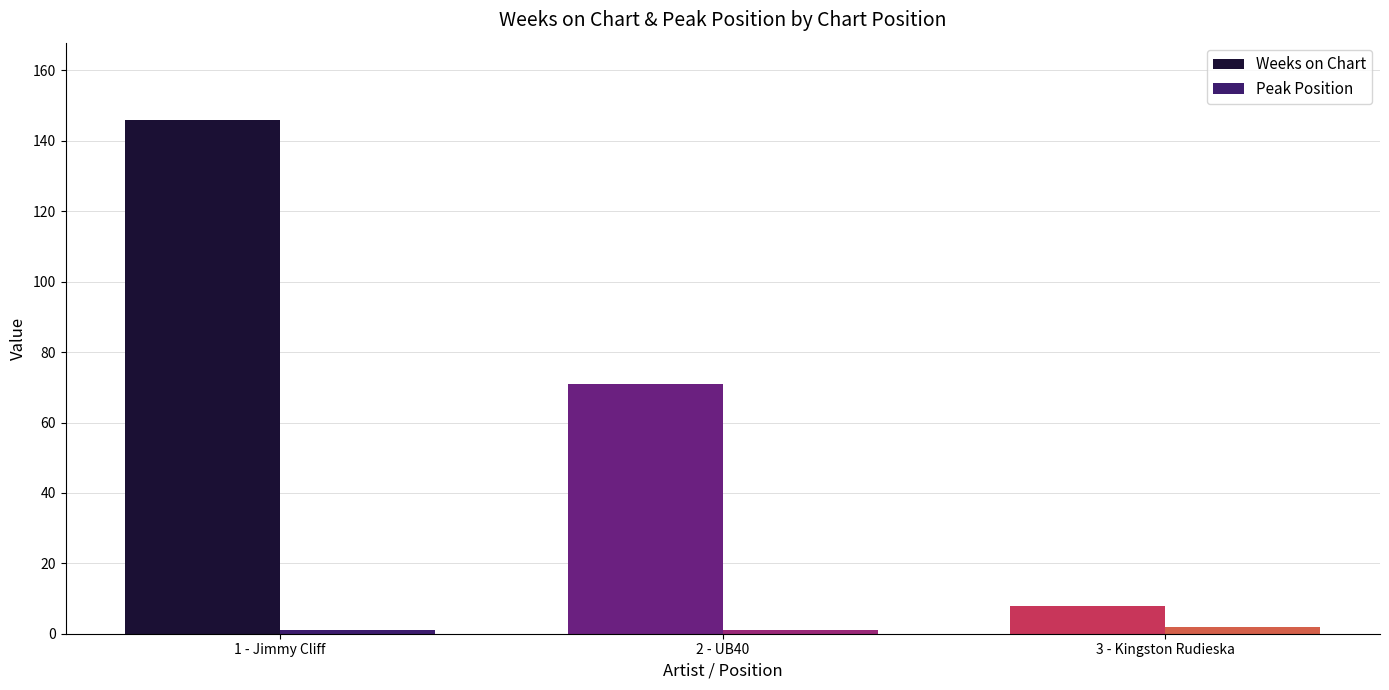

What is the sum of all Peak Position values?

4